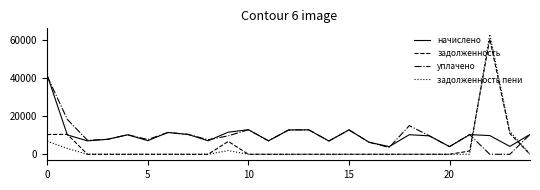

True or false: задолженность and задолженность пени cross at least once.

True